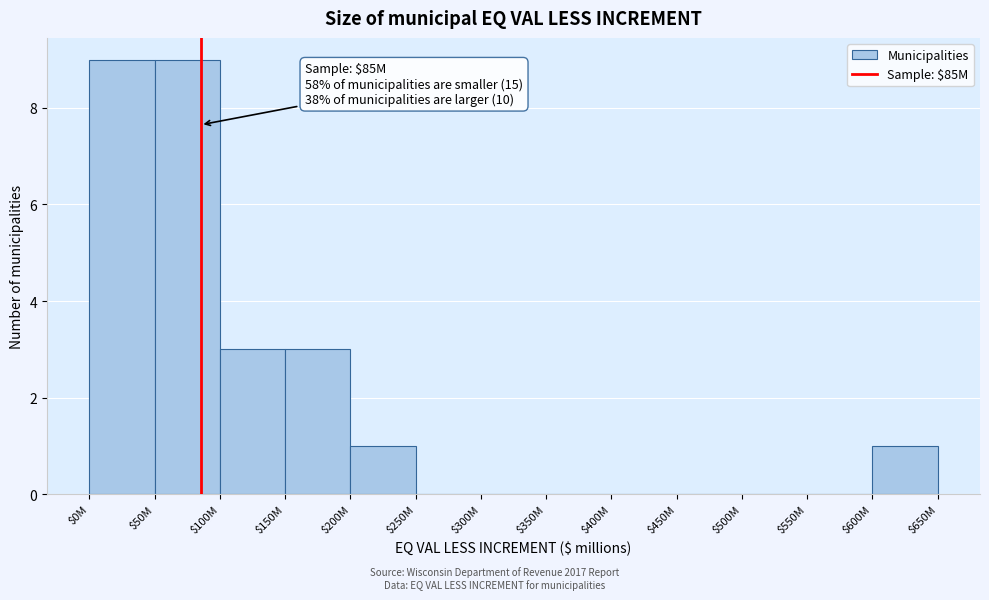

What is the sum of all values?

26